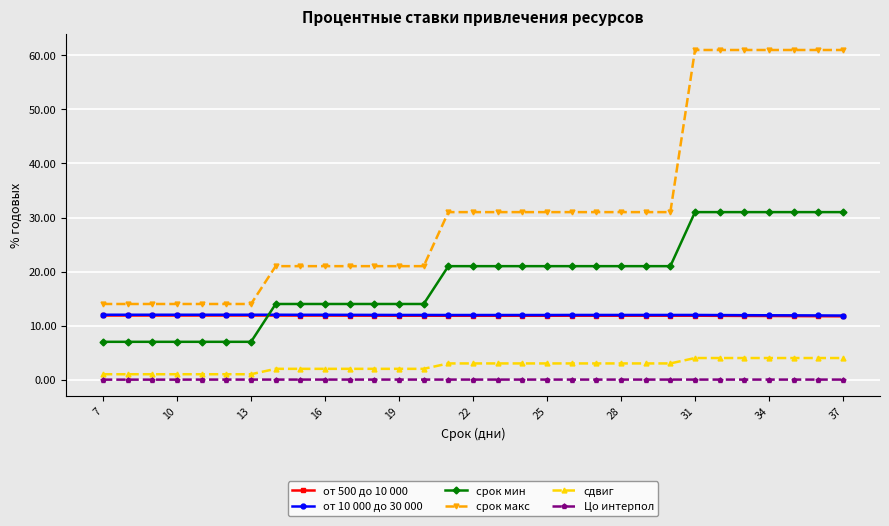

True or false: от 500 до 10 000 and срок мин cross at least once.

True